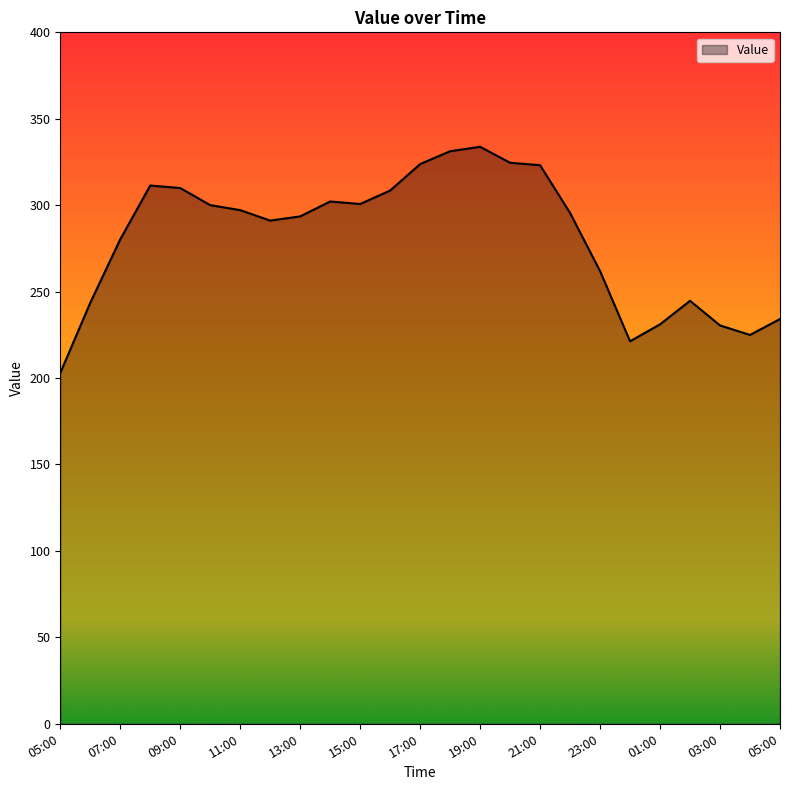

What is the smallest value displayed?

202.9